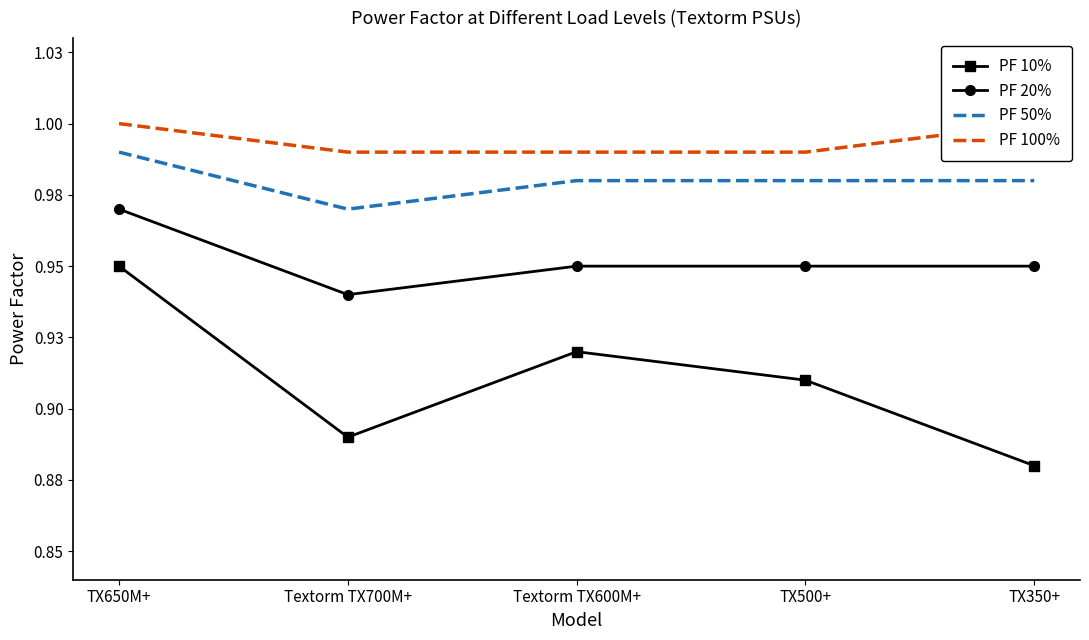

What are all the series names shown in the legend?

PF 10%, PF 20%, PF 50%, PF 100%